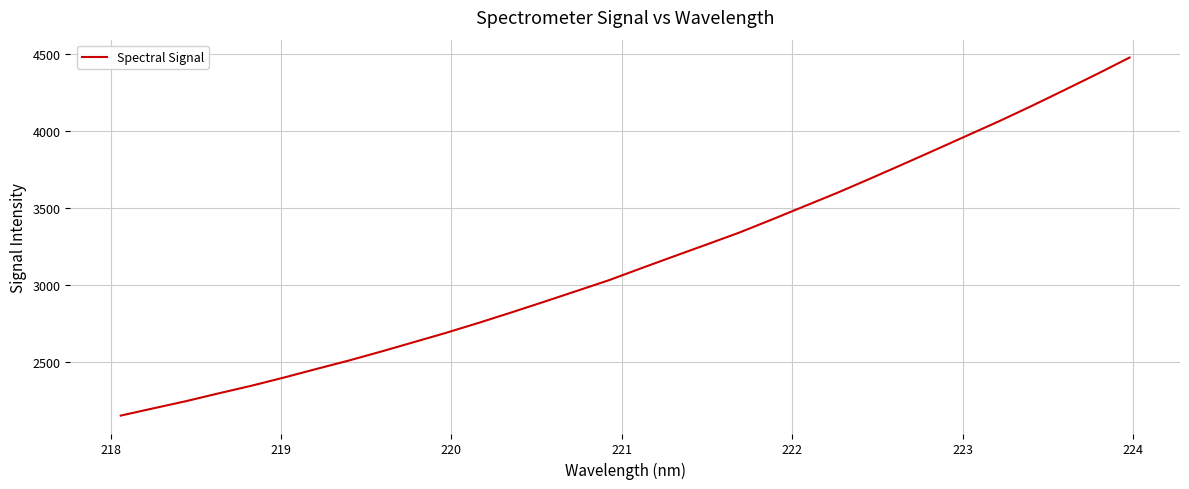

What is the difference between the maximum and minimum values?

2325.7